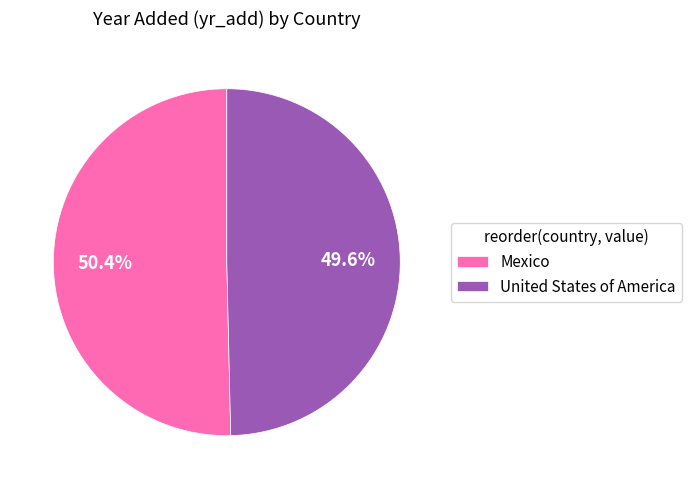

Which category has the smallest portion of the pie?

United States of America